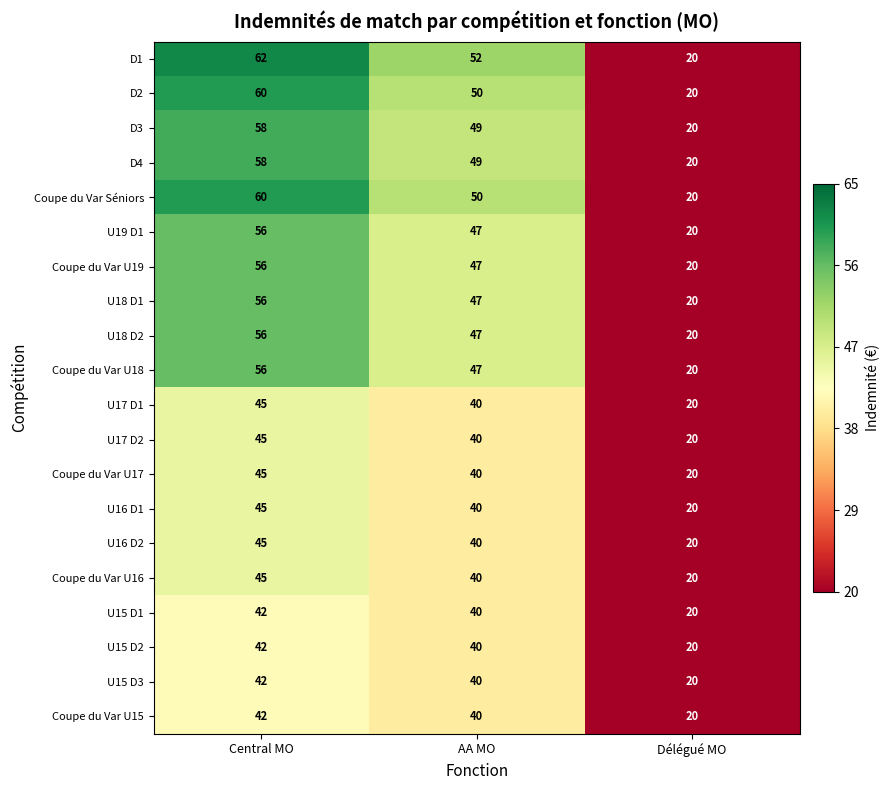

What is the sum of all U18 D2 values?

123